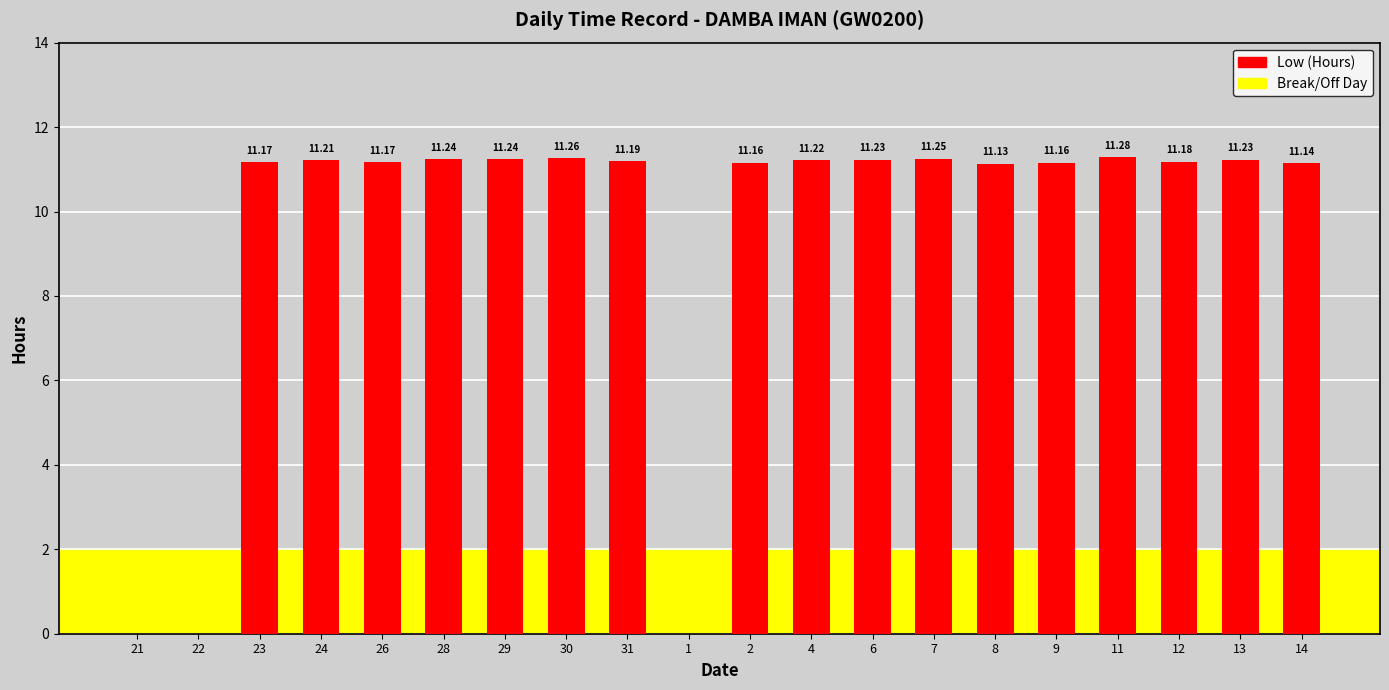

What is the sum of all values?

190.5